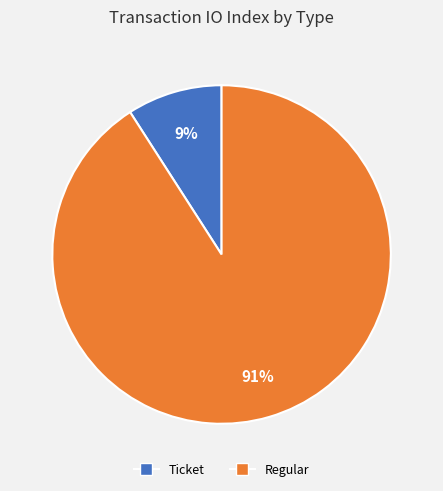

Combined, do Ticket and Regular account for over 50%?

Yes